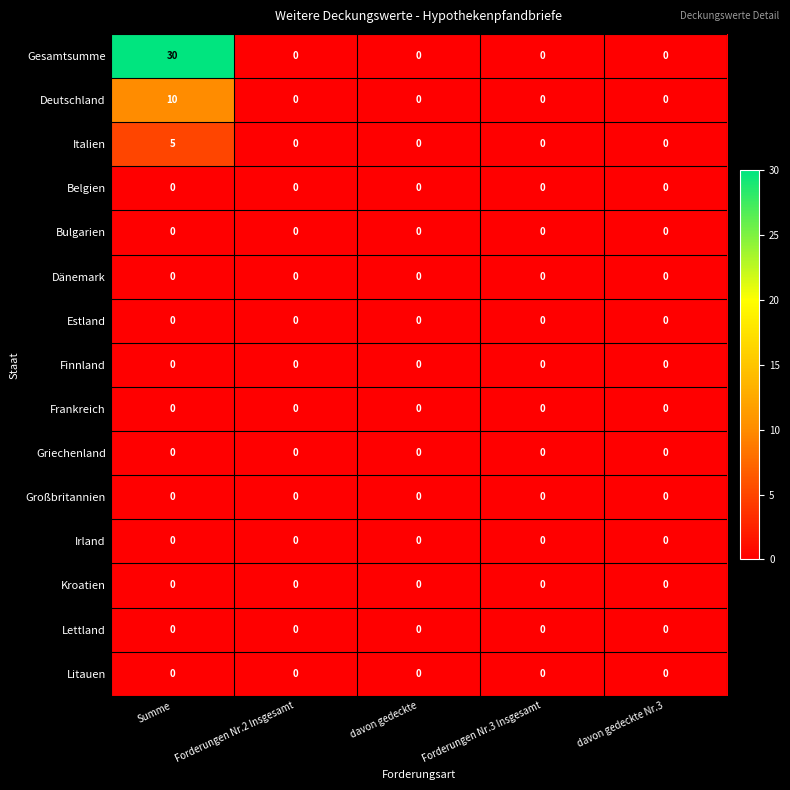

What is the difference between the highest and lowest values at Summe?

30